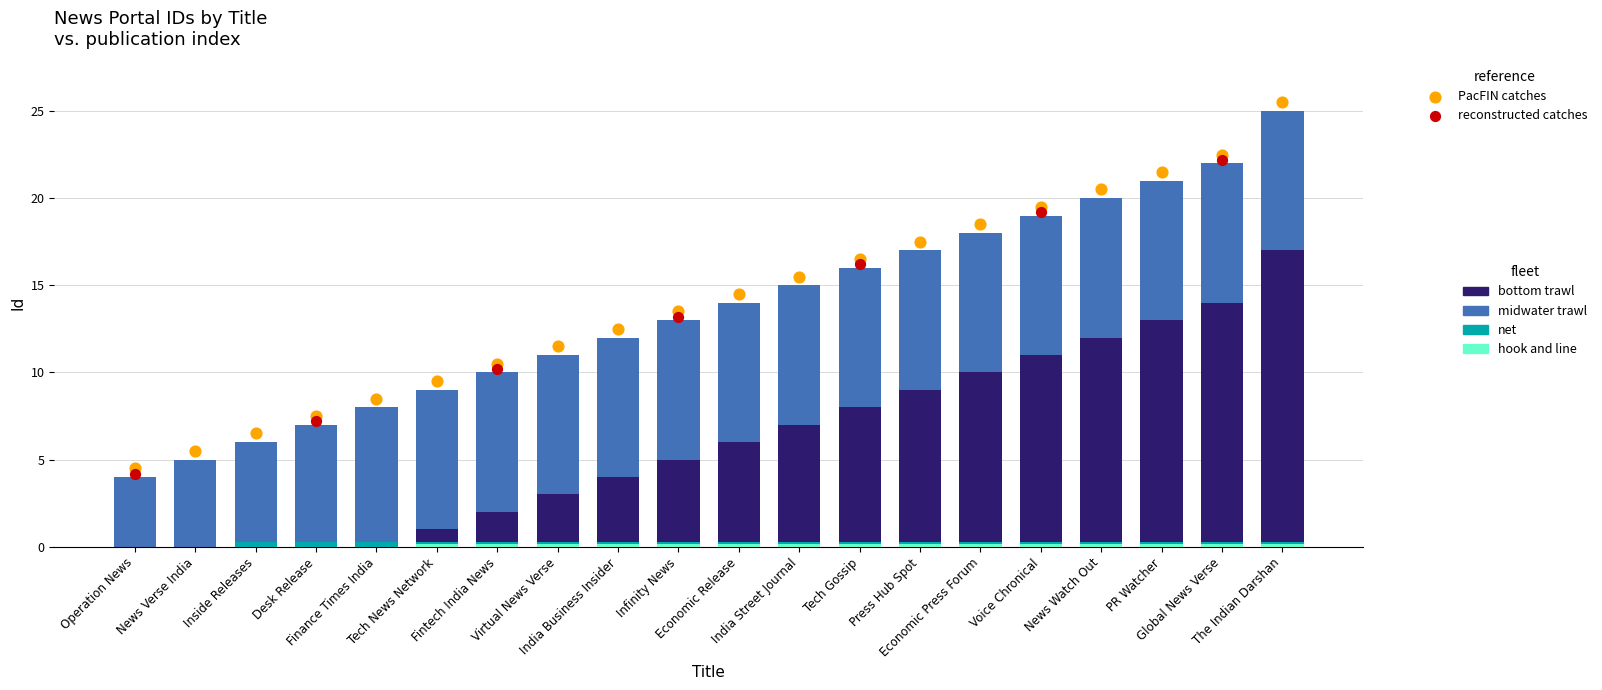

Between India Business Insider and Virtual News Verse, which is larger?

India Business Insider